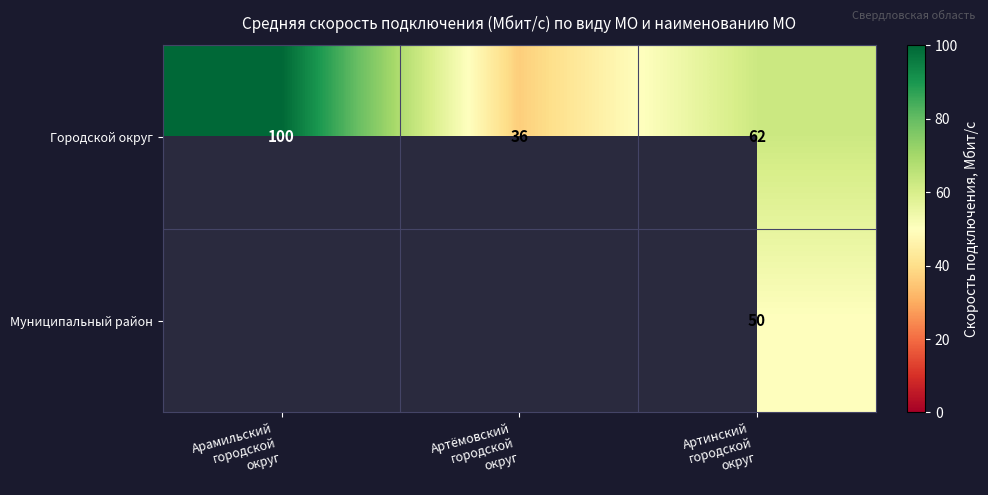

List the series in order of their overall mean, lowest first.

Муниципальный район, Городской округ